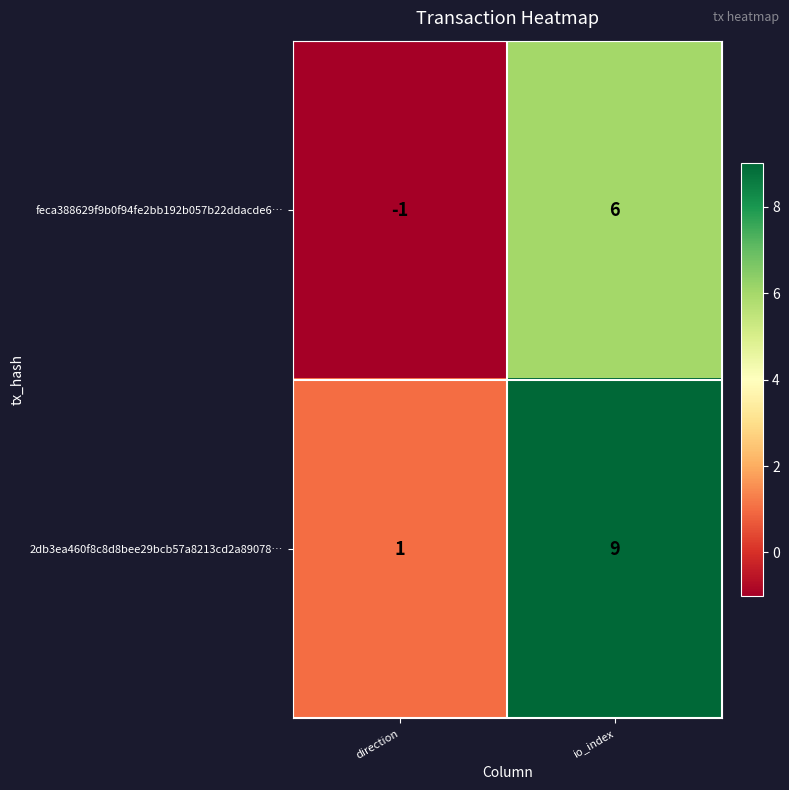

What is the approximate value of feca388629f9b0f94fe2bb192b057b22ddacde6… at io_index?

6